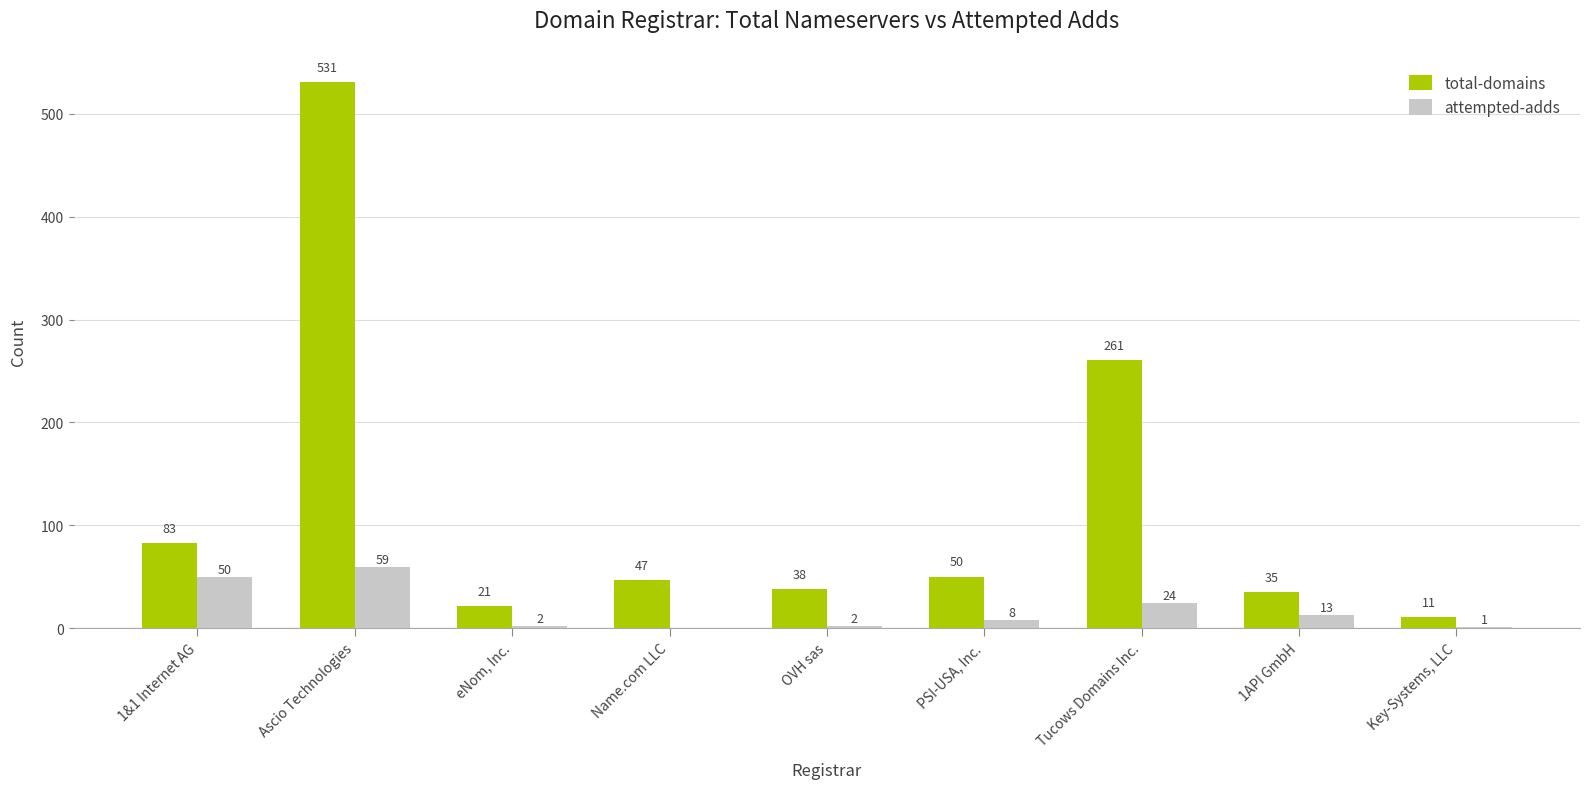

True or false: total-domains has a value of 261 at Tucows Domains Inc..

True